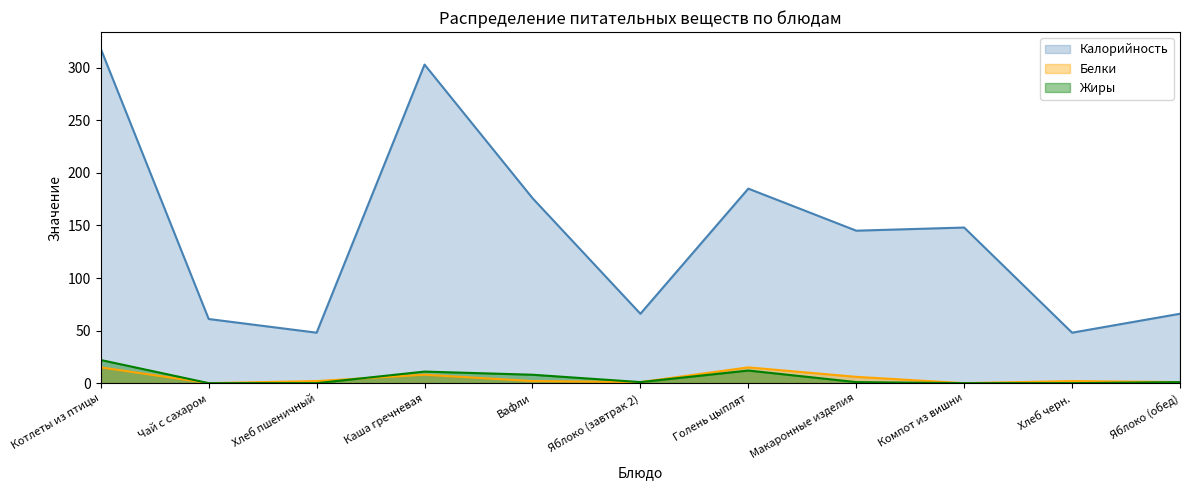

Reading left to right, what are all the values shown in this chart?

Калорийность: 318	61	48	303	176	66	185	145	148	48	66
Белки: 15	0	2	8	2	1	15	6	0	2	1
Жиры: 22	0	0	11	8	1	12	1	0	0	1